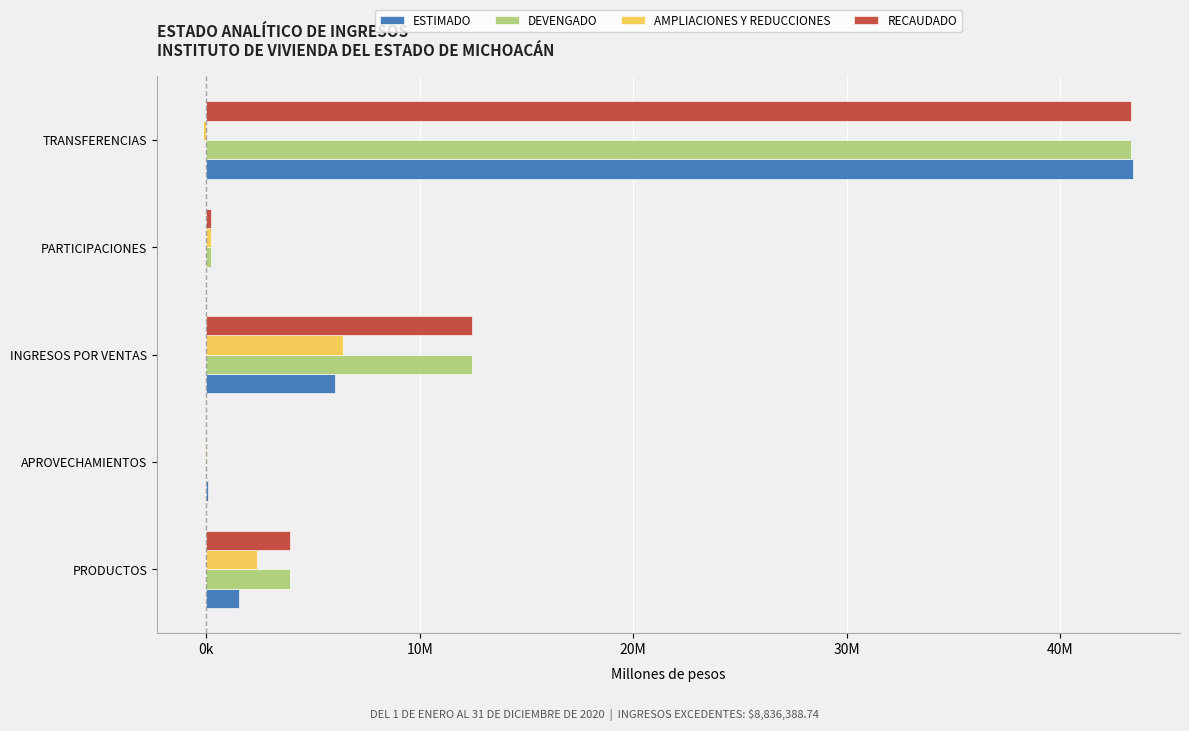

Where is AMPLIACIONES Y REDUCCIONES nearest to the value 3147891?

PRODUCTOS